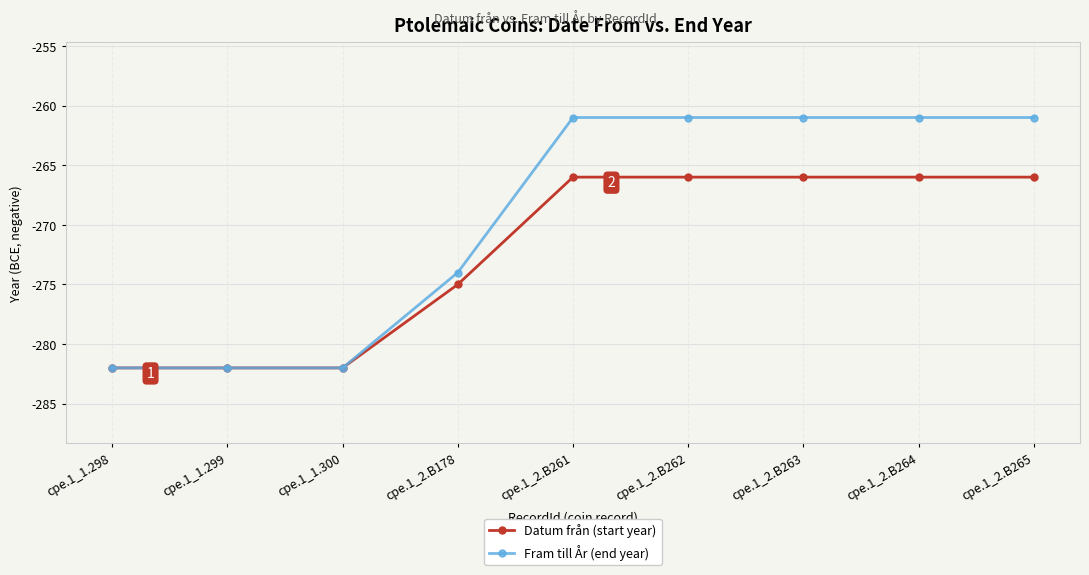

What are all the series names shown in the legend?

Datum från (start year), Fram till År (end year)